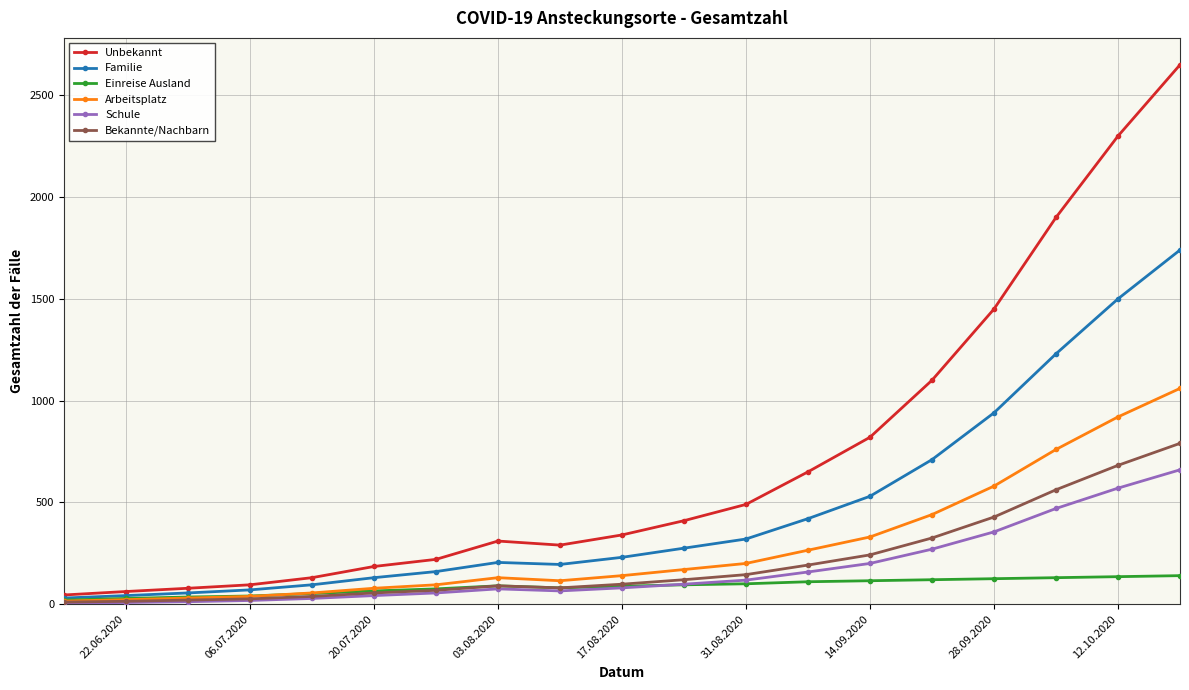

How many values in the Bekannte/Nachbarn series are below 98?

9